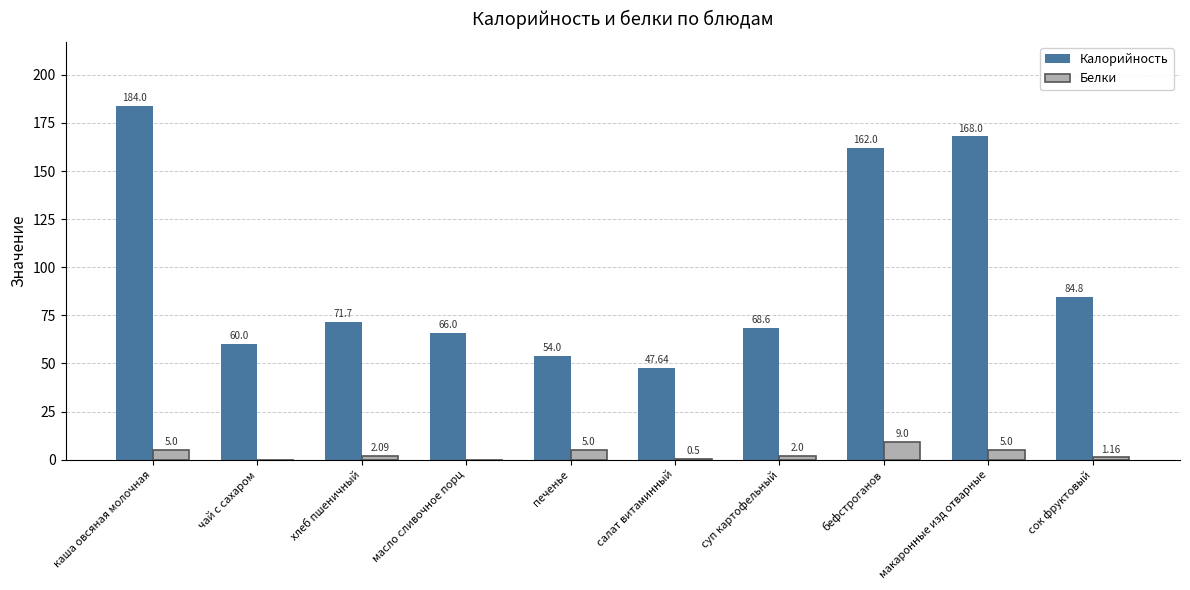

Which category has the highest value across all series?

каша овсяная молочная